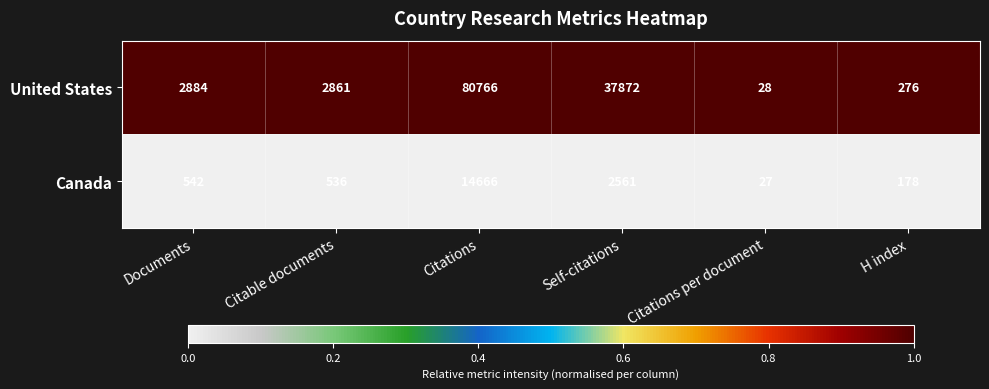

At which label is United States closest to 40397?

Self-citations